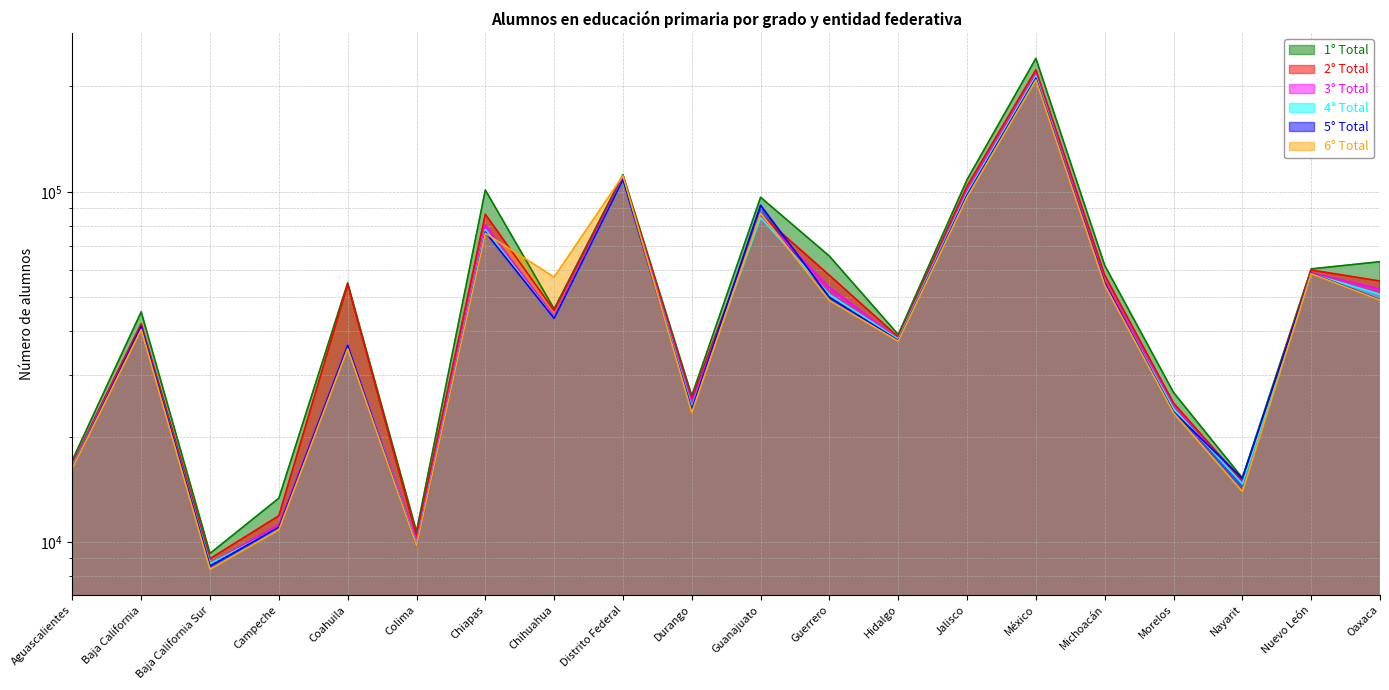

Reading left to right, list all the values displayed in this chart.

1° Total: Aguascalientes=17156	Baja California=45452	Baja California Sur=9286	Campeche=13353	Coahuila=54986	Colima=10735	Chiapas=101254	Chihuahua=46332	Distrito Federal=111962	Durango=26195	Guanajuato=96511	Guerrero=65549	Hidalgo=39142	Jalisco=108393	México=240559	Michoacán=61704	Morelos=26756	Nayarit=15260	Nuevo León=60282	Oaxaca=63201
2° Total: Aguascalientes=16764	Baja California=42062	Baja California Sur=8969	Campeche=11893	Coahuila=54439	Colima=10432	Chiapas=86333	Chihuahua=45838	Distrito Federal=110862	Durango=25637	Guanajuato=86169	Guerrero=57793	Hidalgo=38527	Jalisco=103940	México=222989	Michoacán=57882	Morelos=24958	Nayarit=14937	Nuevo León=59838	Oaxaca=55650
3° Total: Aguascalientes=16645	Baja California=41118	Baja California Sur=8683	Campeche=11203	Coahuila=36538	Colima=10100	Chiapas=80435	Chihuahua=44143	Distrito Federal=109151	Durango=24947	Guanajuato=85206	Guerrero=53332	Hidalgo=38058	Jalisco=100899	México=216559	Michoacán=55574	Morelos=24397	Nayarit=14692	Nuevo León=58738	Oaxaca=52805
4° Total: Aguascalientes=16444	Baja California=40711	Baja California Sur=8685	Campeche=10976	Coahuila=36311	Colima=9873	Chiapas=78035	Chihuahua=43612	Distrito Federal=108421	Durango=24357	Guanajuato=84509	Guerrero=50901	Hidalgo=37999	Jalisco=99360	México=214291	Michoacán=54392	Morelos=24061	Nayarit=14670	Nuevo León=58356	Oaxaca=50996
5° Total: Aguascalientes=16306	Baja California=41283	Baja California Sur=8553	Campeche=11021	Coahuila=36433	Colima=9759	Chiapas=76828	Chihuahua=43544	Distrito Federal=108397	Durango=23957	Guanajuato=91610	Guerrero=49989	Hidalgo=37660	Jalisco=97939	México=211090	Michoacán=54884	Morelos=23549	Nayarit=15209	Nuevo León=58598	Oaxaca=49188
6° Total: Aguascalientes=16265	Baja California=40461	Baja California Sur=8365	Campeche=10850	Coahuila=35663	Colima=9759	Chiapas=76197	Chihuahua=57126	Distrito Federal=111212	Durango=23465	Guanajuato=86859	Guerrero=48980	Hidalgo=37482	Jalisco=96703	México=208749	Michoacán=54209	Morelos=23396	Nayarit=13950	Nuevo León=58444	Oaxaca=49076